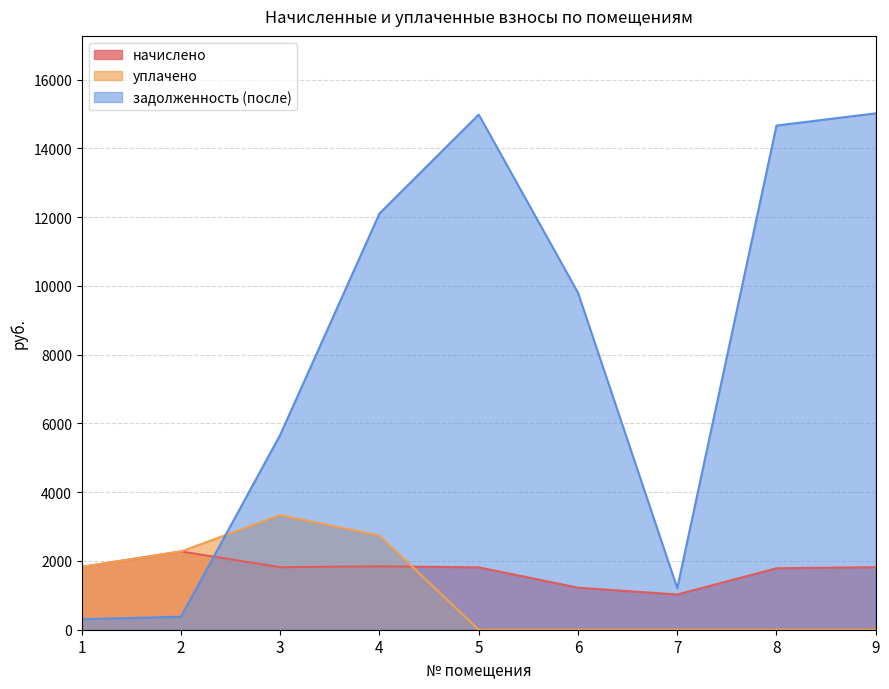

Rank the categories by задолженность (после) value from lowest to highest.

1, 2, 7, 3, 6, 4, 8, 5, 9